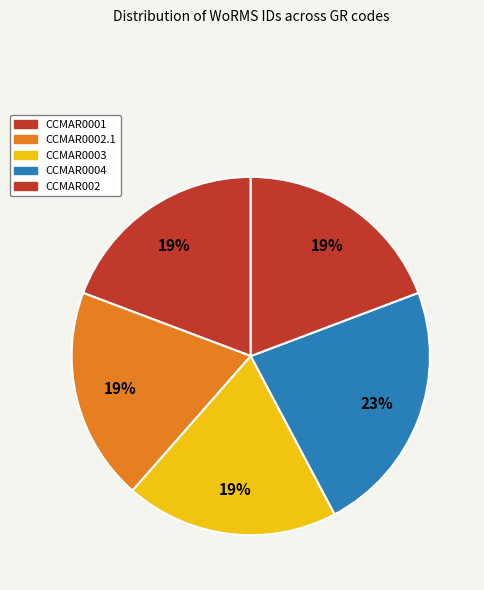

Combined, what portion of the pie is CCMAR0004 and CCMAR0002.1?

42.2%